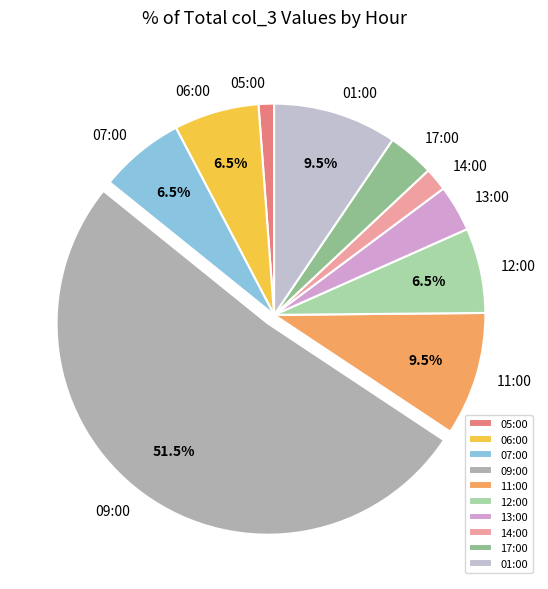

Which category has the biggest portion of the pie?

09:00